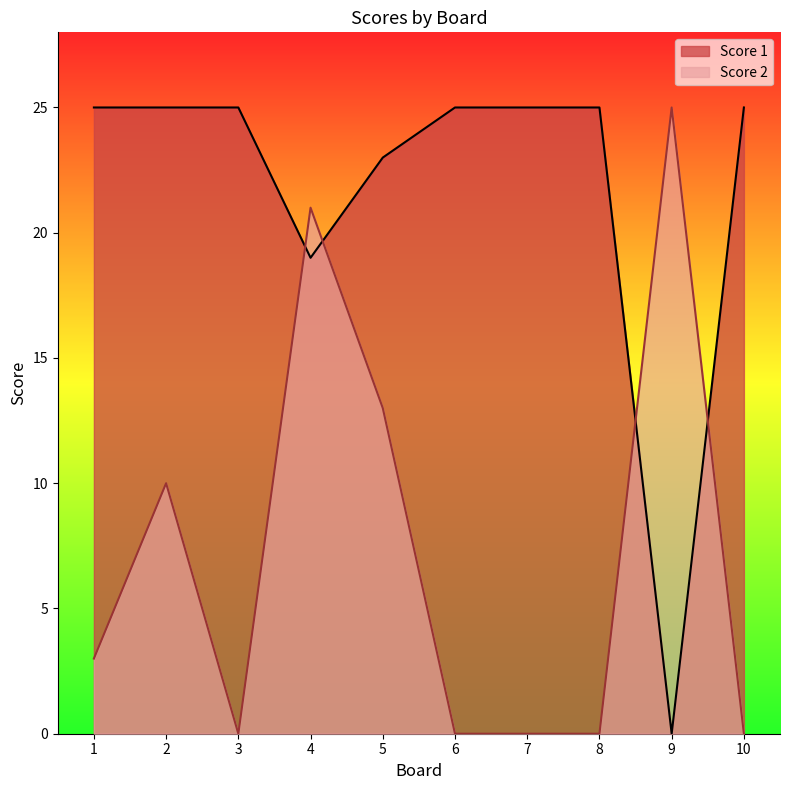

List the series in order of their overall mean, highest first.

Score 1, Score 2